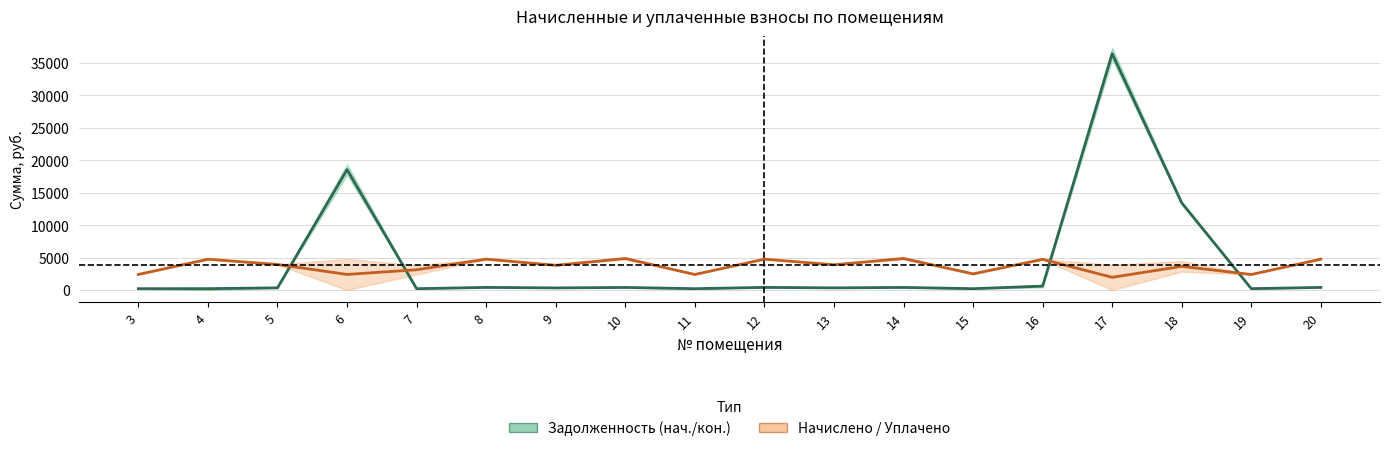

Which label corresponds to the smallest value in the chart?

4